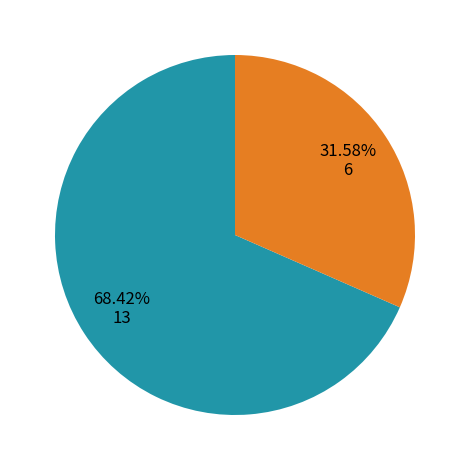

Is there a majority slice in this chart?

Yes